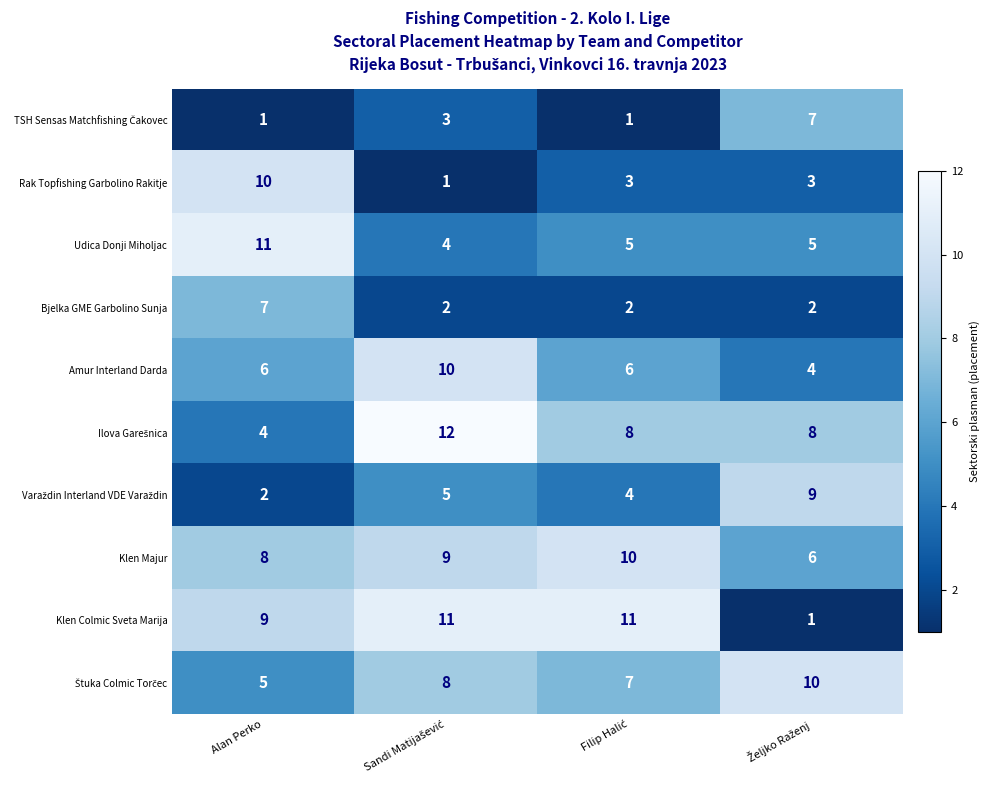

What is the spread (max minus min) of values at Alan Perko?

10